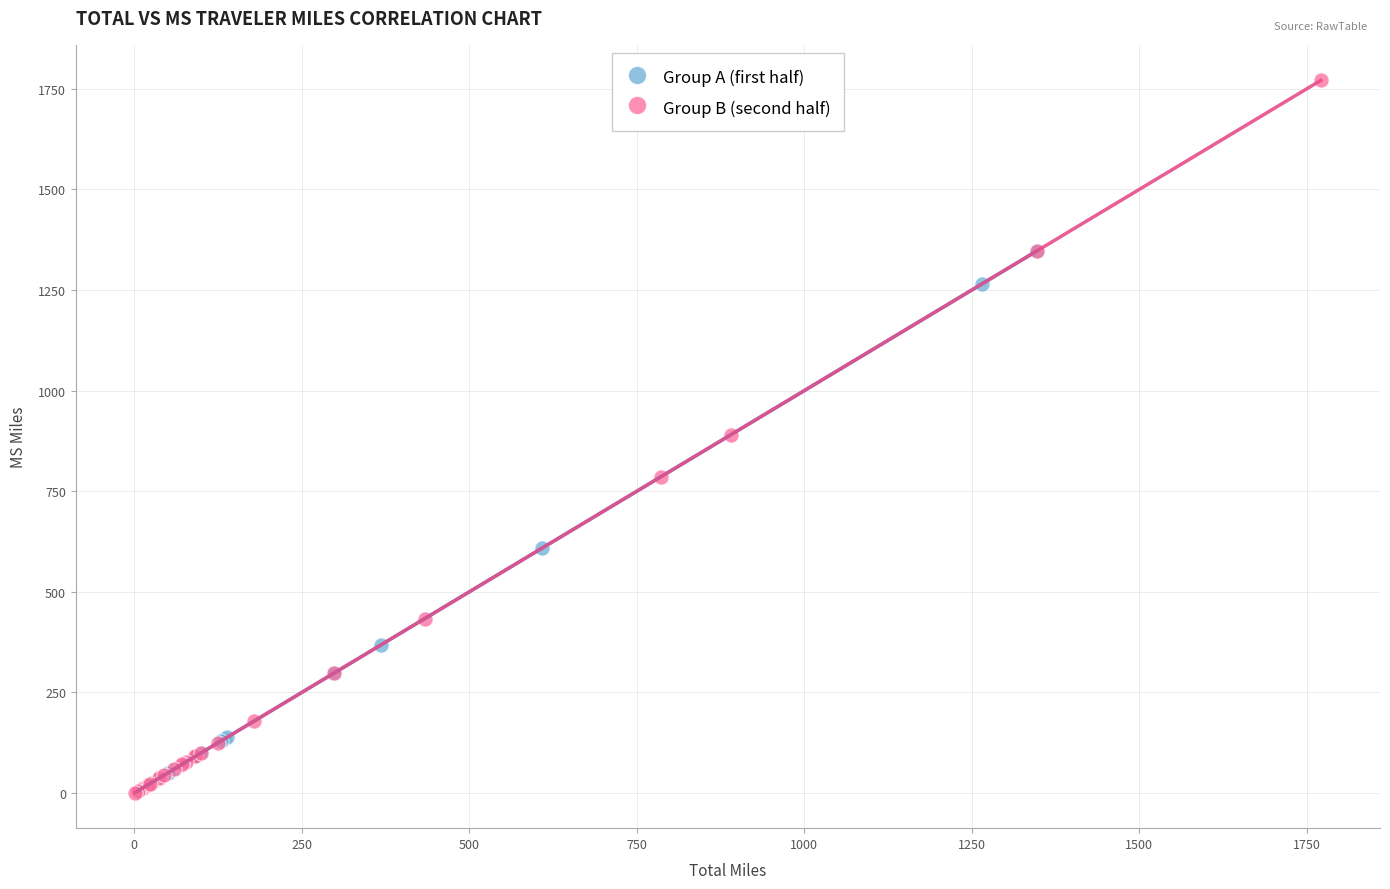

Which series has the largest Y range (max minus min)?

Group B (second half)